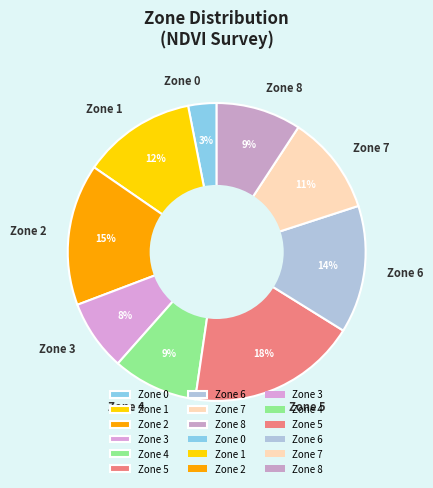

Does Zone 3 represent more than half of the total?

No